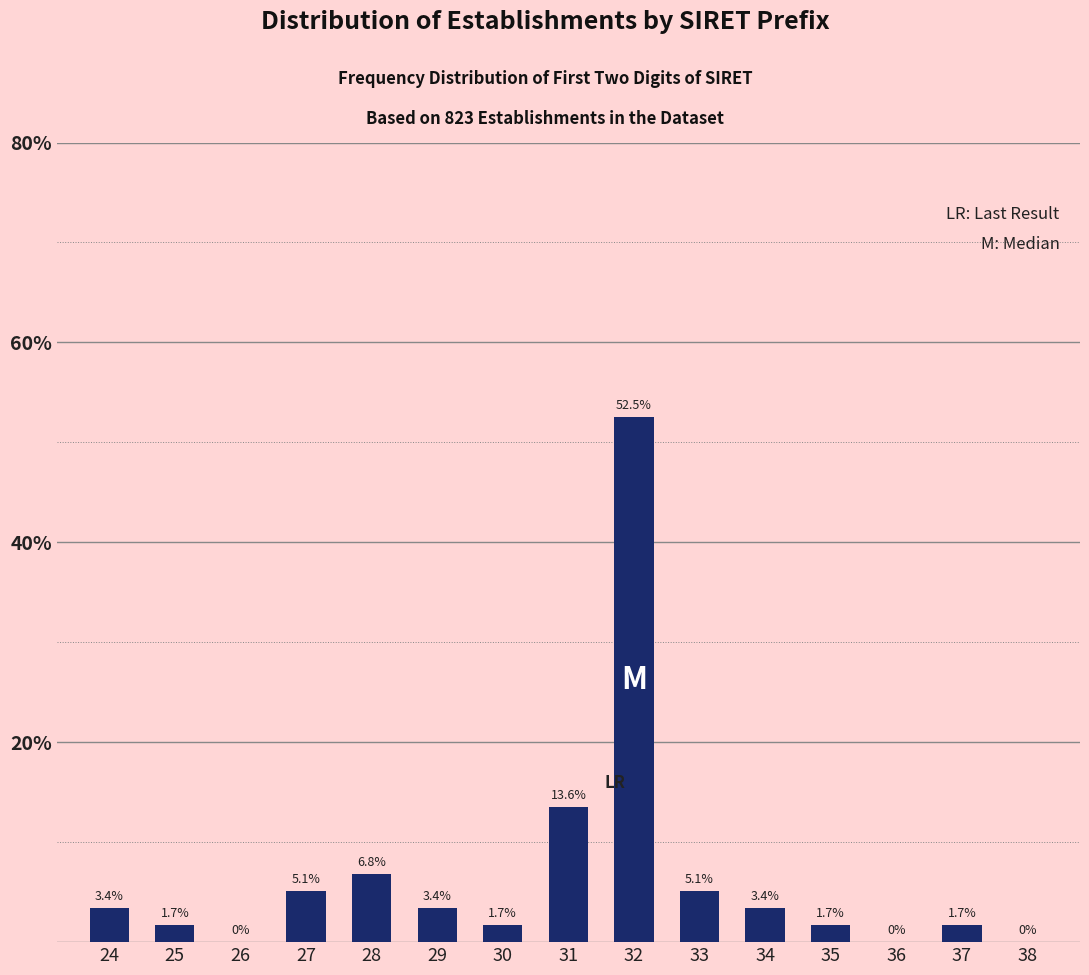

Reading left to right, list all the values displayed in this chart.

24=3.4	25=1.7	26=0.0	27=5.1	28=6.8	29=3.4	30=1.7	31=13.6	32=52.5	33=5.1	34=3.4	35=1.7	36=0.0	37=1.7	38=0.0